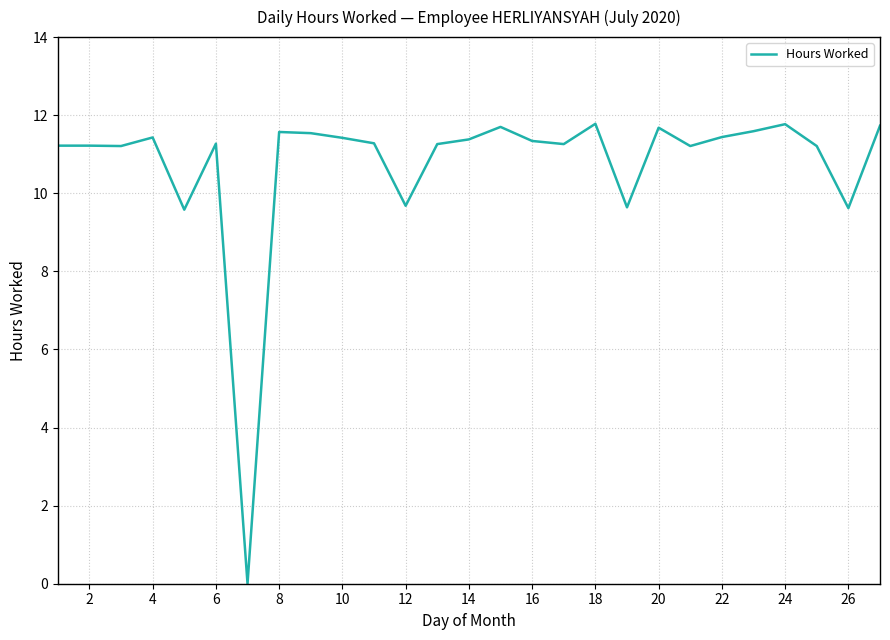

How many lines are shown in the chart?

1